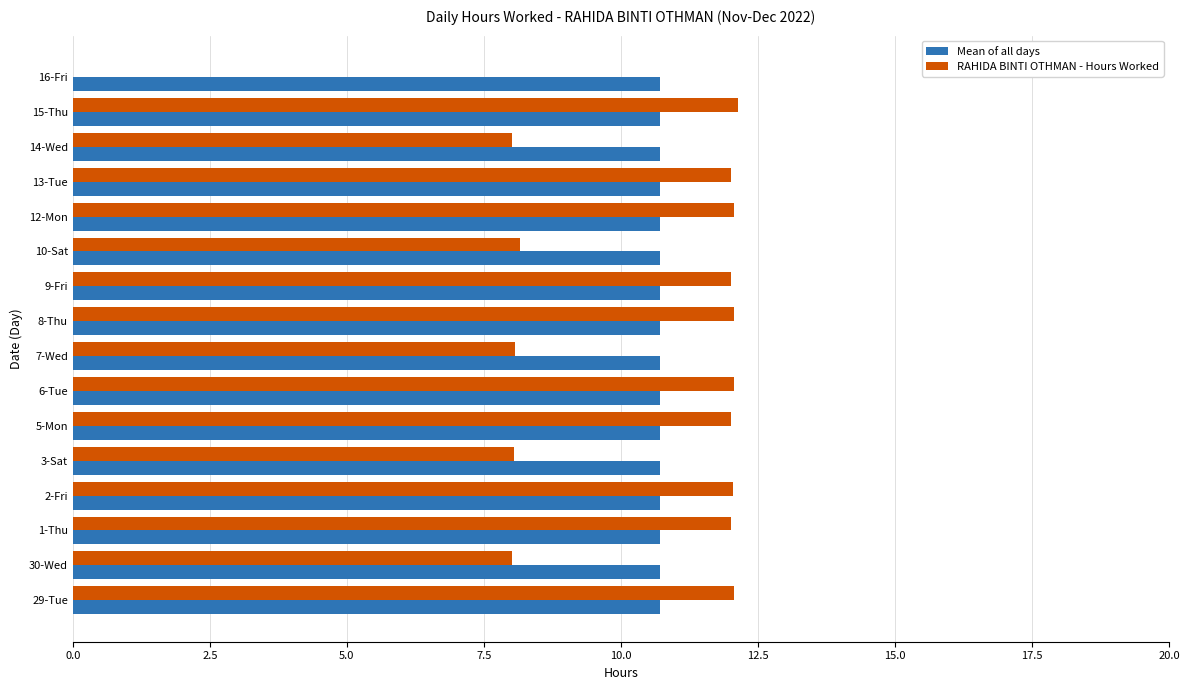

The value of RAHIDA BINTI OTHMAN - Hours Worked at 8-Thu is 7.2. True or false?

False